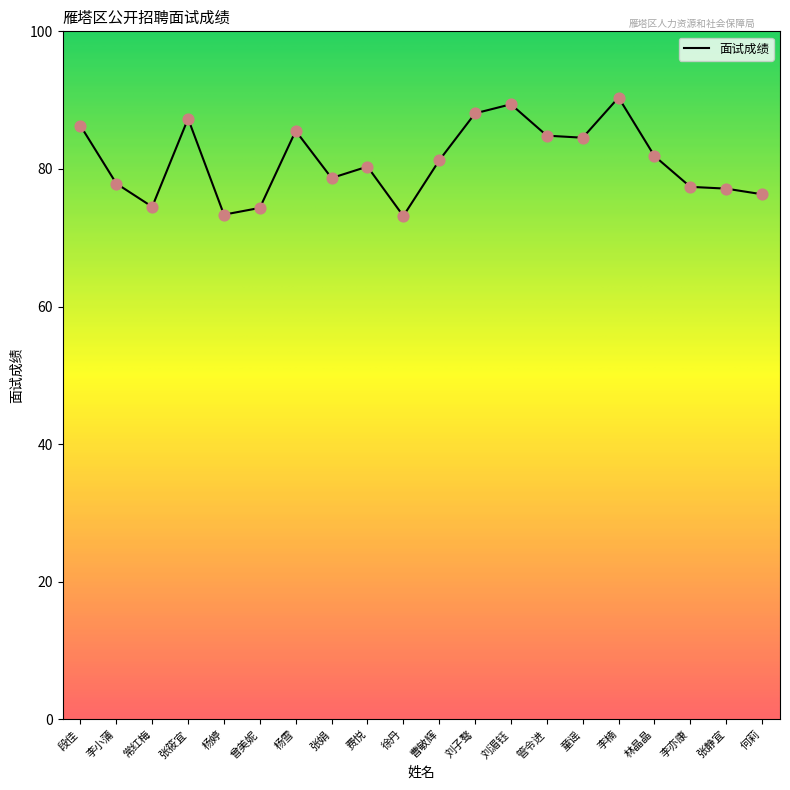

Which has a higher value, 张静宜 or 刘湄钰?

刘湄钰